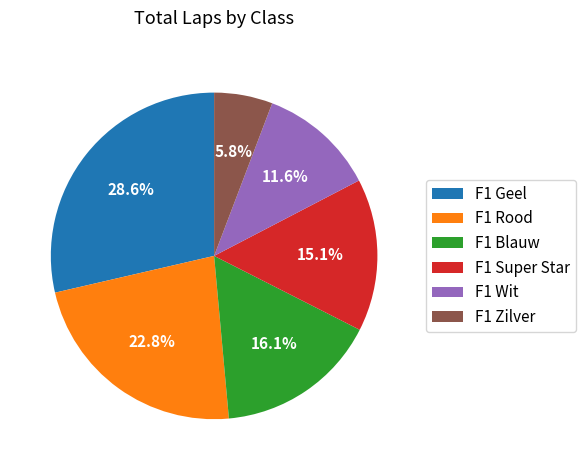

What percentage is the F1 Geel slice, to the nearest percent?

29%